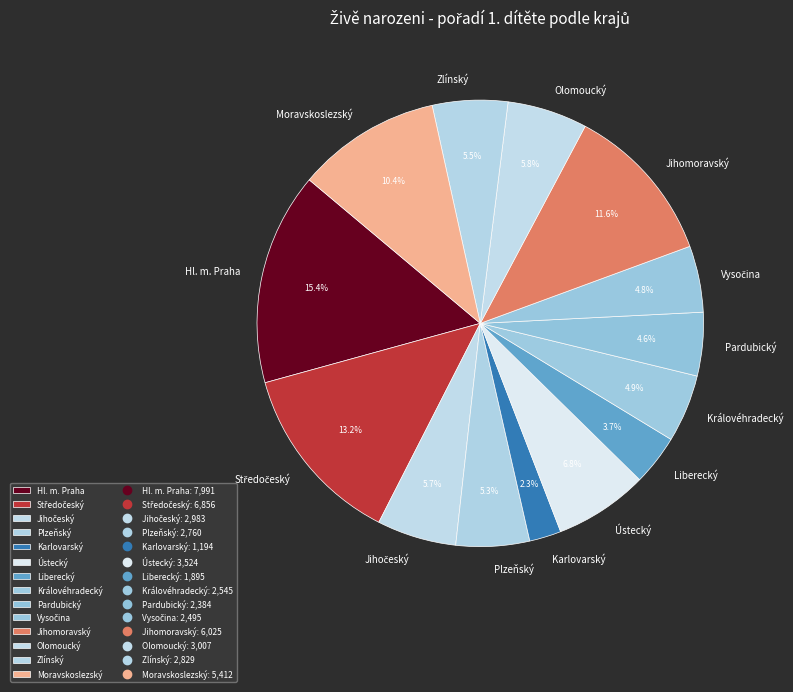

What percentage is NOT represented by Karlovarský?

97.7%